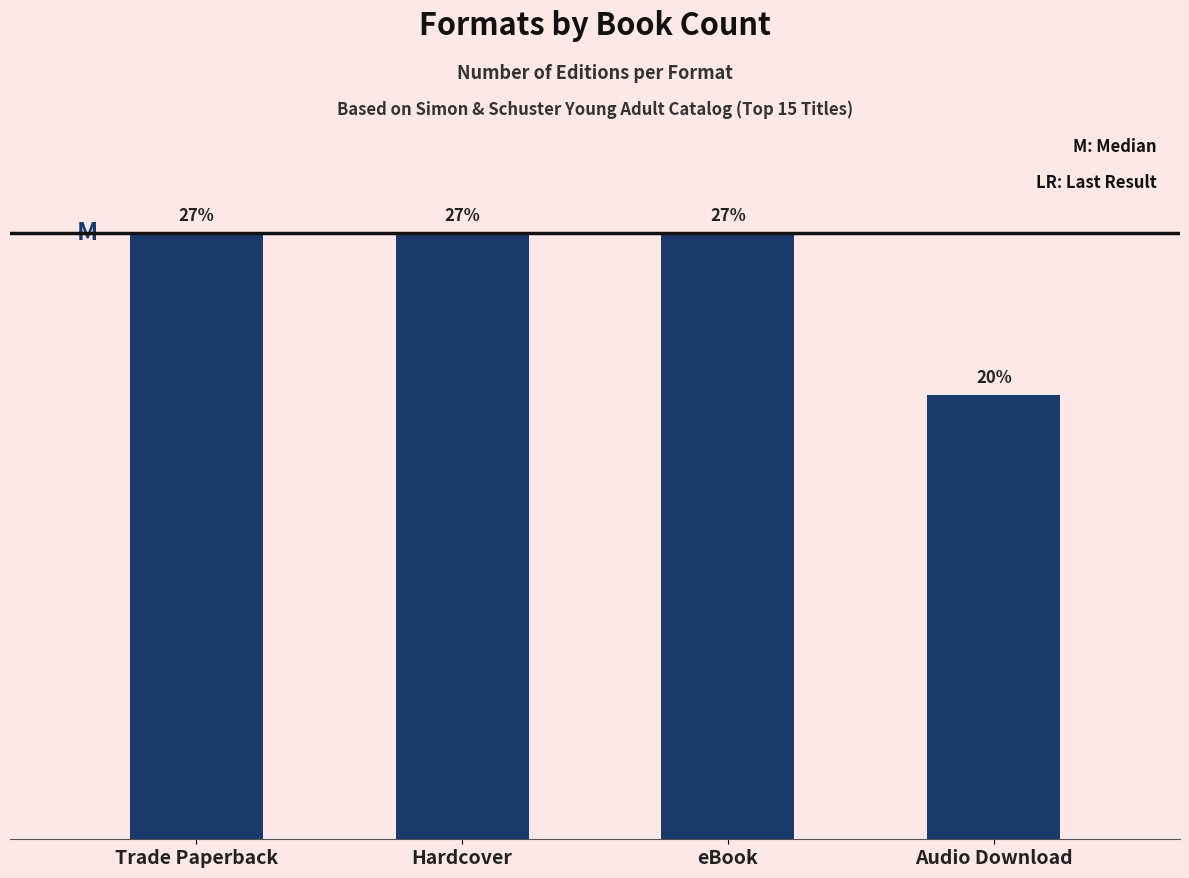

Are the bars horizontal?

No